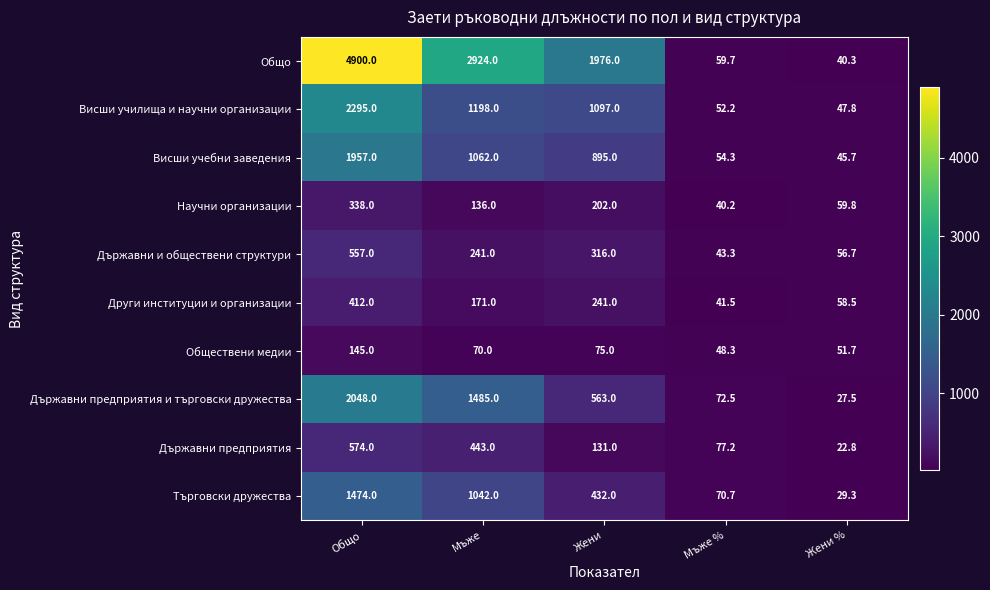

What is the smallest value displayed?

22.8